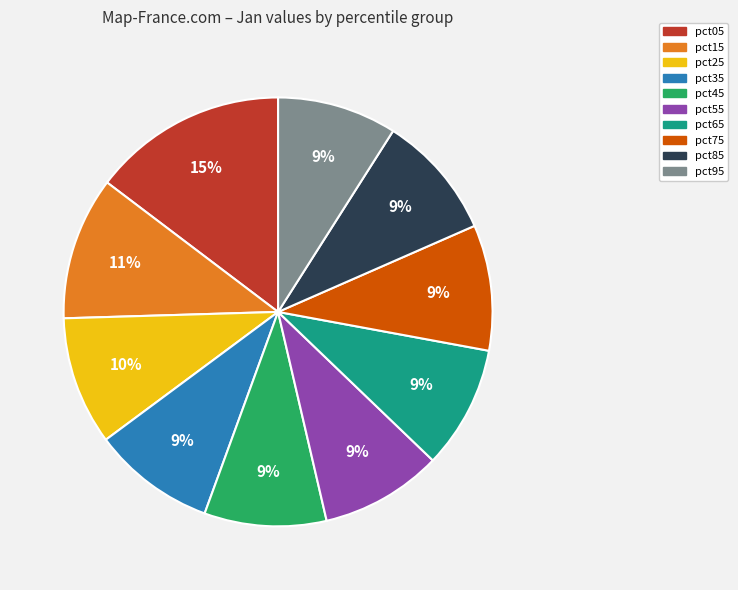

Does pct95 represent more than half of the total?

No